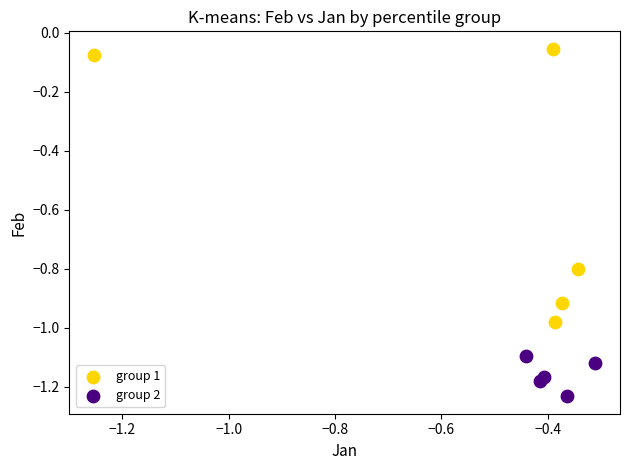

Which series has the widest spread of Y values?

group 1